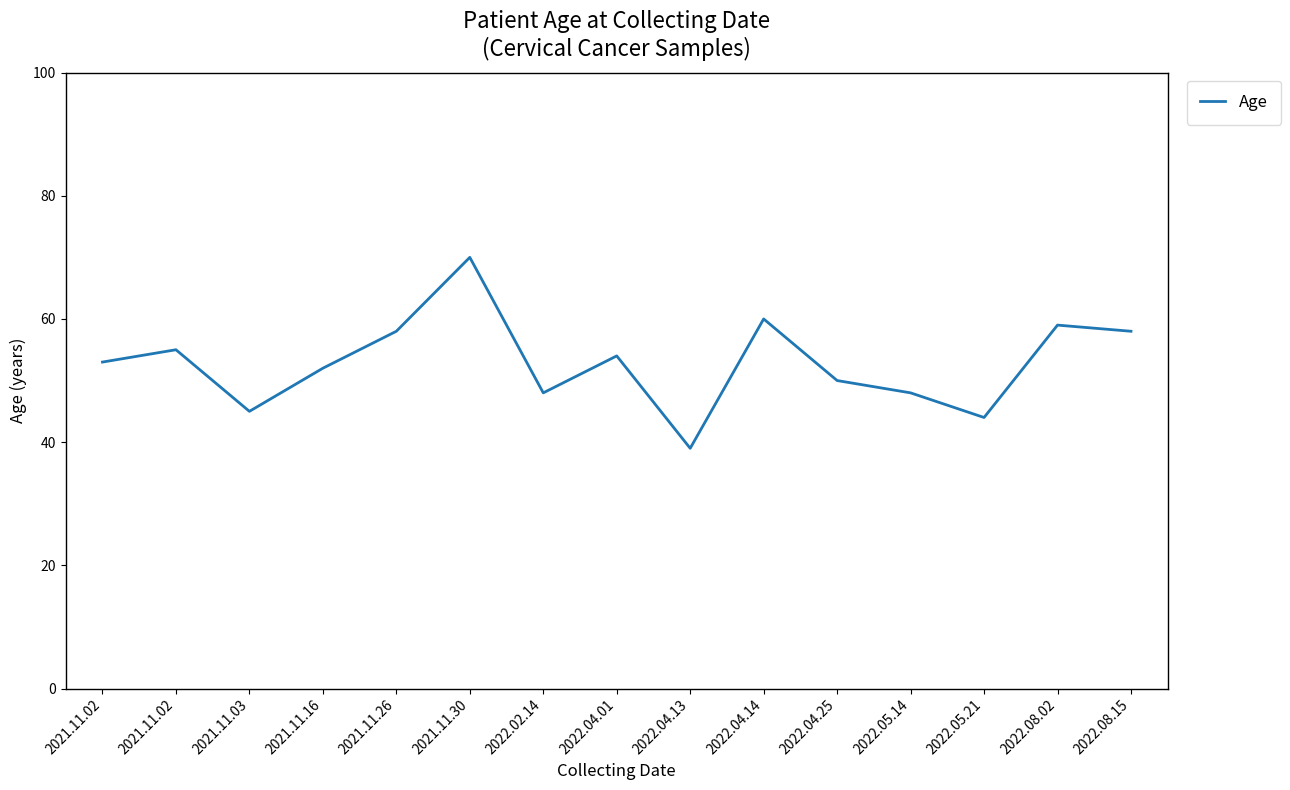

Does the chart have visible grid lines?

No